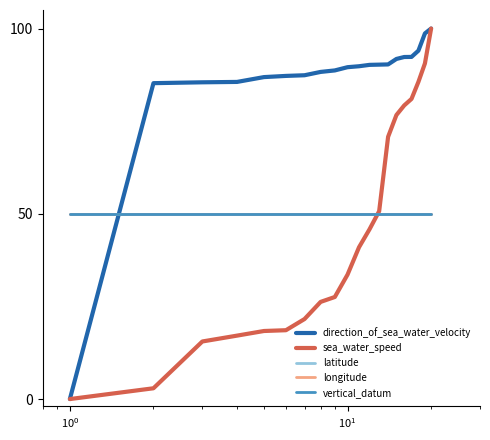

At how many categories does at least one series exceed 90?

9